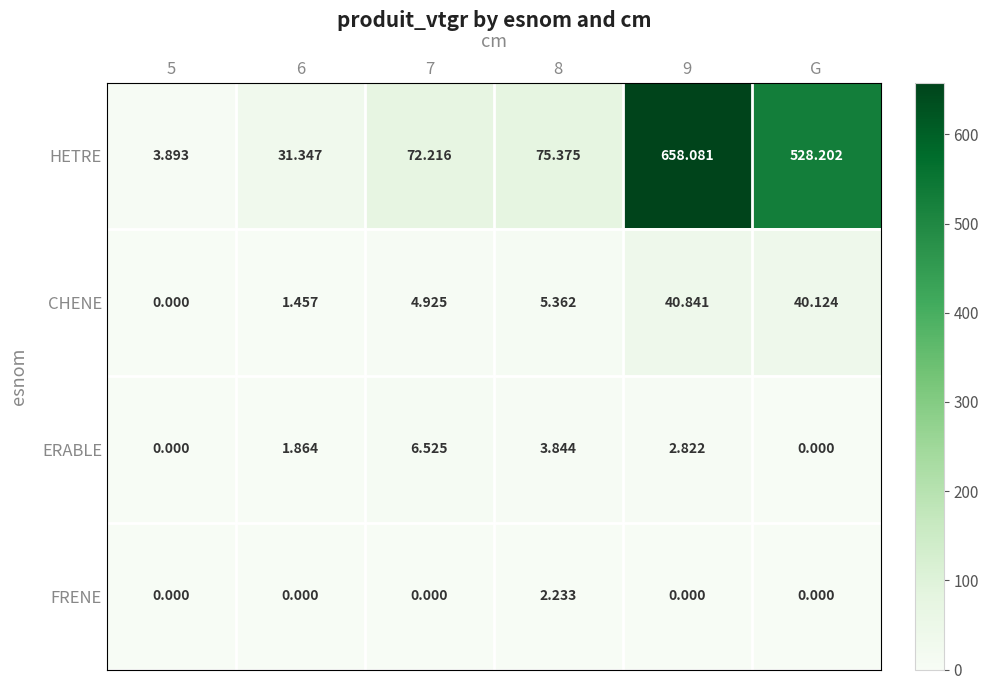

List the series in order of their peak value, highest first.

HETRE, CHENE, ERABLE, FRENE